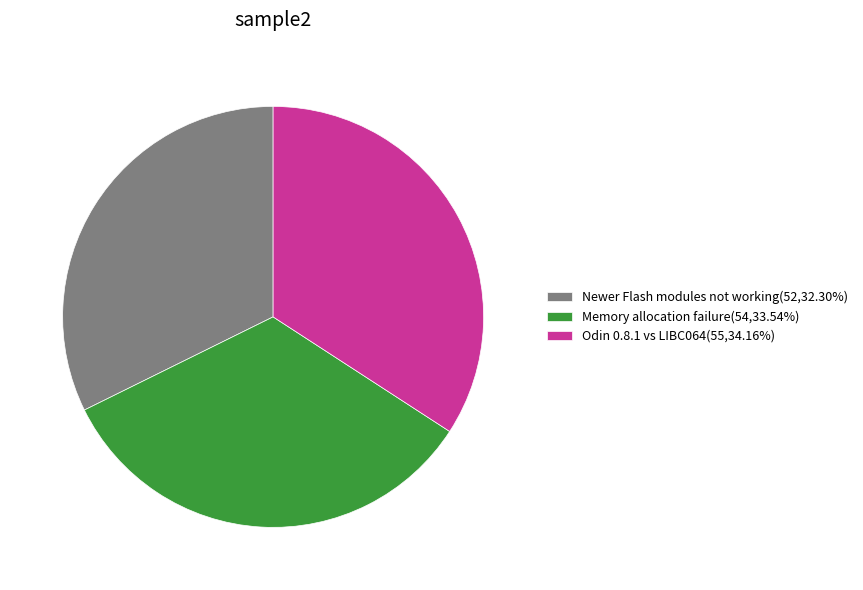

Is the sum of Newer Flash modules not working(52,32.30%) and Odin 0.8.1 vs LIBC064(55,34.16%) greater than half?

Yes